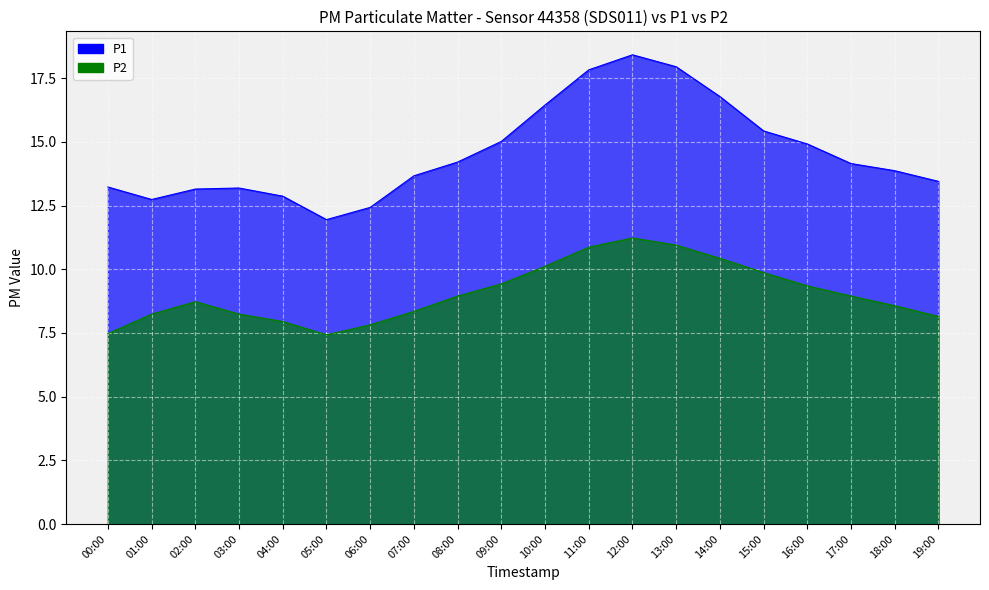

Is it true that P2 equals 9.9 at 15:00?

True